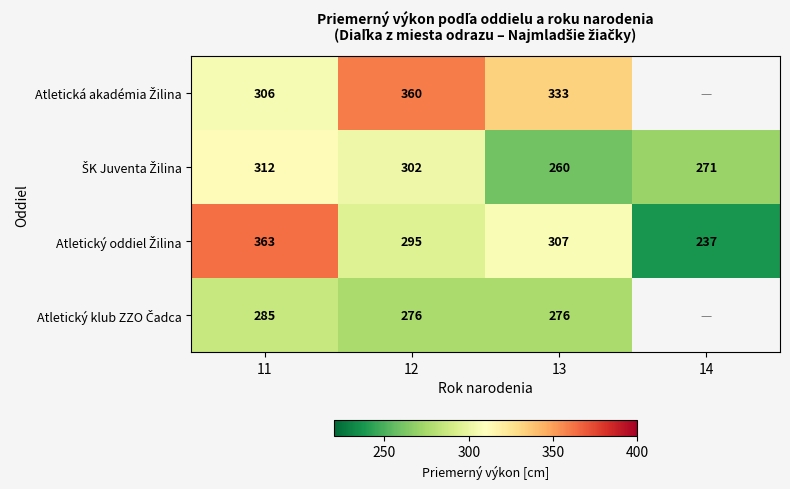

At which category is the sum across all series the highest?

11